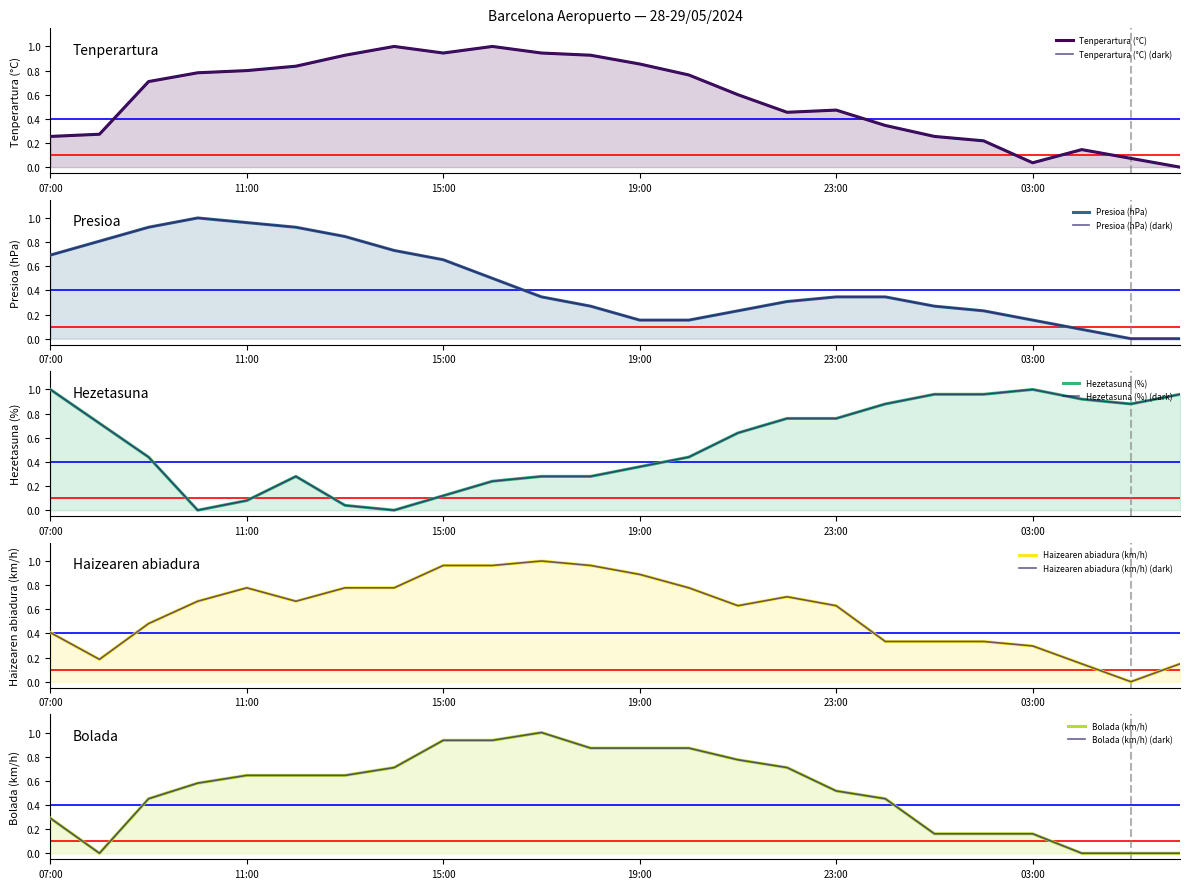

Reading left to right, extract all data points from this chart.

Tenperartura (°C): 07:00=0.3	08:00=0.3	09:00=0.7	10:00=0.8	11:00=0.8	12:00=0.8	13:00=0.9	14:00=1.0	15:00=0.9	16:00=1.0	17:00=0.9	18:00=0.9	19:00=0.9	20:00=0.8	21:00=0.6	22:00=0.5	23:00=0.5	00:00=0.3	01:00=0.3	02:00=0.2	03:00=0.0	04:00=0.1	05:00=0.1	06:00=0.0
Presioa (hPa): 07:00=0.7	08:00=0.8	09:00=0.9	10:00=1.0	11:00=1.0	12:00=0.9	13:00=0.8	14:00=0.7	15:00=0.7	16:00=0.5	17:00=0.3	18:00=0.3	19:00=0.2	20:00=0.2	21:00=0.2	22:00=0.3	23:00=0.3	00:00=0.3	01:00=0.3	02:00=0.2	03:00=0.2	04:00=0.1	05:00=0.0	06:00=0.0
Hezetasuna (%): 07:00=1.0	08:00=0.7	09:00=0.4	10:00=0.0	11:00=0.1	12:00=0.3	13:00=0.0	14:00=0.0	15:00=0.1	16:00=0.2	17:00=0.3	18:00=0.3	19:00=0.4	20:00=0.4	21:00=0.6	22:00=0.8	23:00=0.8	00:00=0.9	01:00=1.0	02:00=1.0	03:00=1.0	04:00=0.9	05:00=0.9	06:00=1.0
Haizearen abiadura (km/h): 07:00=0.4	08:00=0.2	09:00=0.5	10:00=0.7	11:00=0.8	12:00=0.7	13:00=0.8	14:00=0.8	15:00=1.0	16:00=1.0	17:00=1.0	18:00=1.0	19:00=0.9	20:00=0.8	21:00=0.6	22:00=0.7	23:00=0.6	00:00=0.3	01:00=0.3	02:00=0.3	03:00=0.3	04:00=0.1	05:00=0.0	06:00=0.1
Bolada (km/h): 07:00=0.3	08:00=0.0	09:00=0.5	10:00=0.6	11:00=0.6	12:00=0.6	13:00=0.6	14:00=0.7	15:00=0.9	16:00=0.9	17:00=1.0	18:00=0.9	19:00=0.9	20:00=0.9	21:00=0.8	22:00=0.7	23:00=0.5	00:00=0.5	01:00=0.2	02:00=0.2	03:00=0.2	04:00=0.0	05:00=0.0	06:00=0.0